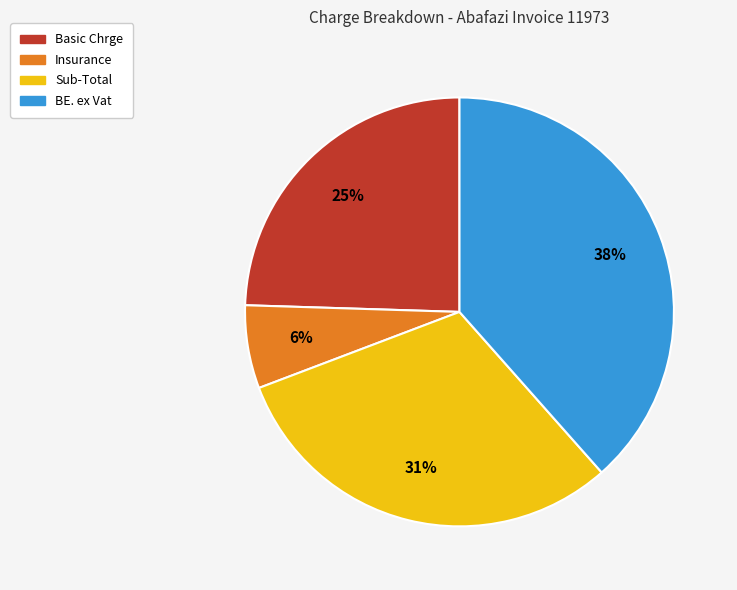

To the nearest percent, what is the difference between the BE. ex Vat and Insurance slice percentages?

32%